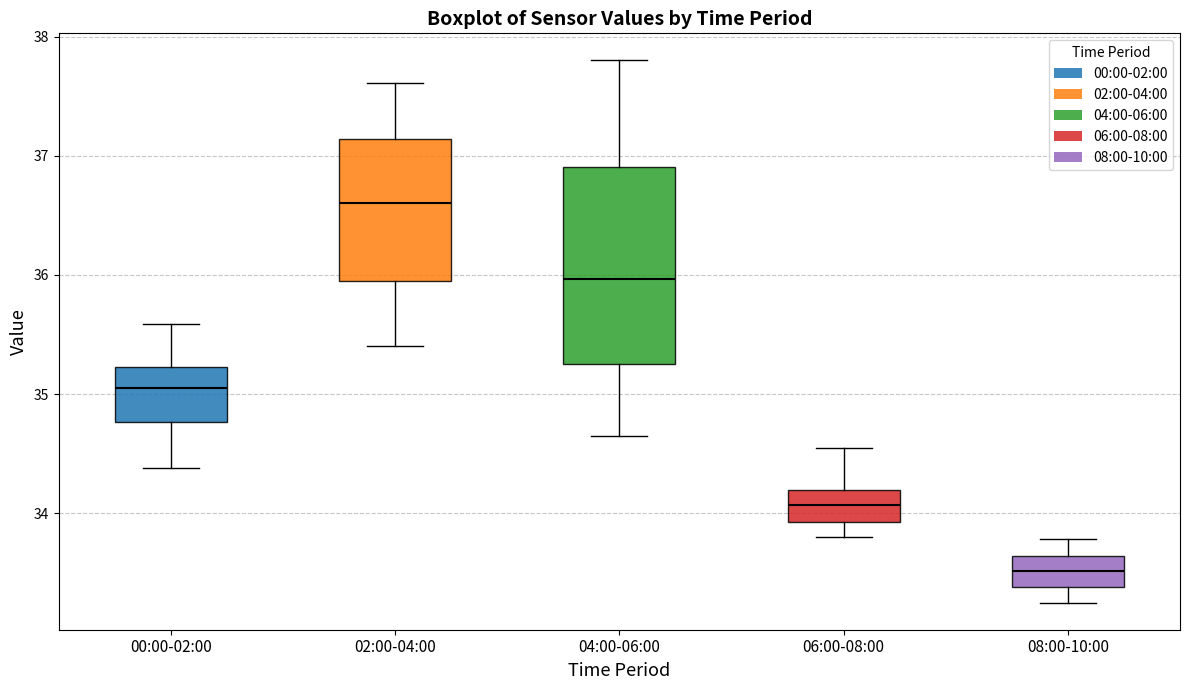

Which box is the tallest, from its lower edge to its upper edge?

04:00-06:00